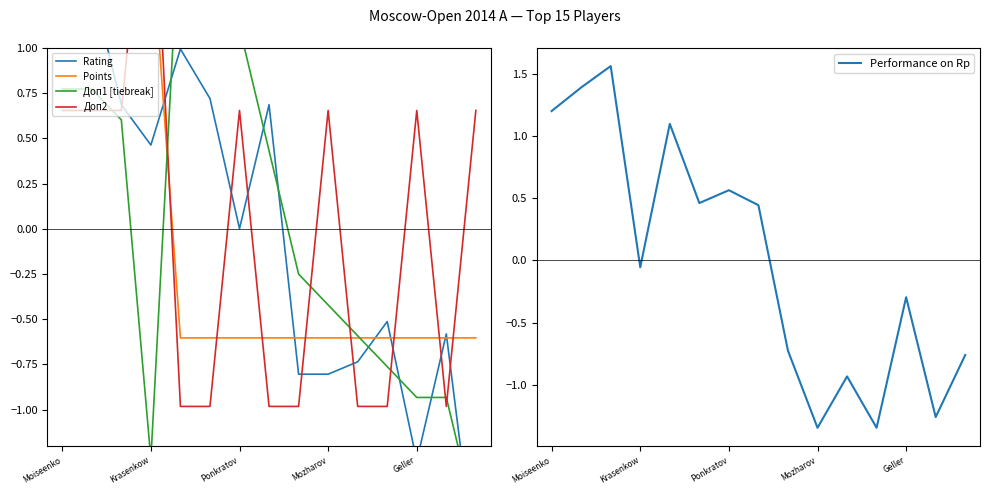

At which label does Performance on Rp first exceed 0?

Moiseenko